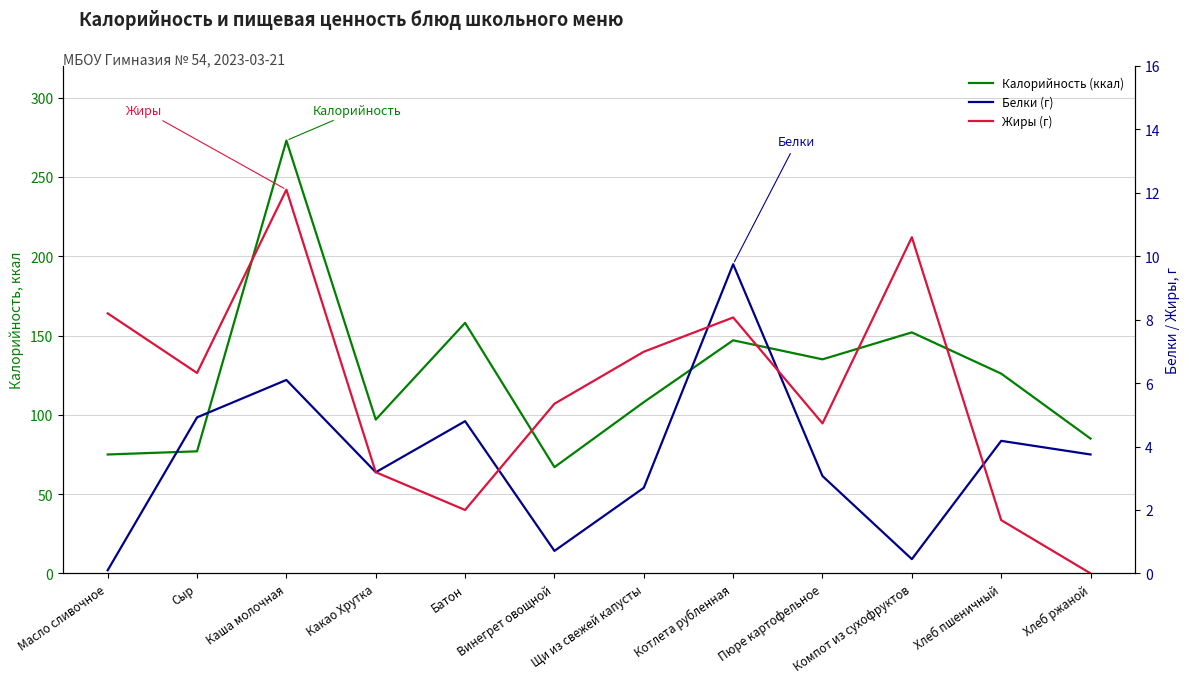

True or false: Калорийность (ккал) and Жиры (г) cross at least once.

False